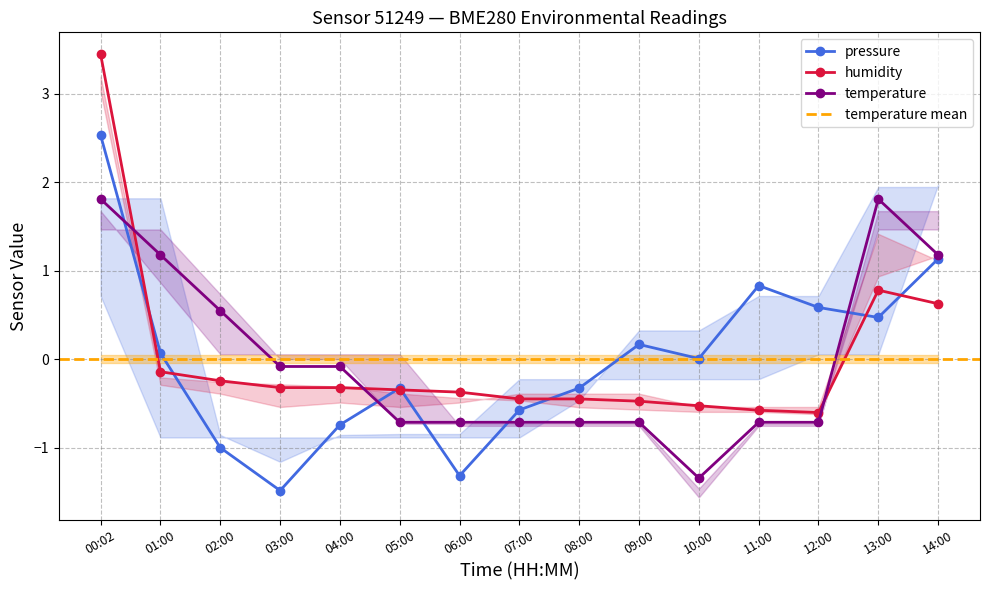

Rank the series at 03:00 from lowest to highest value.

pressure, humidity, temperature